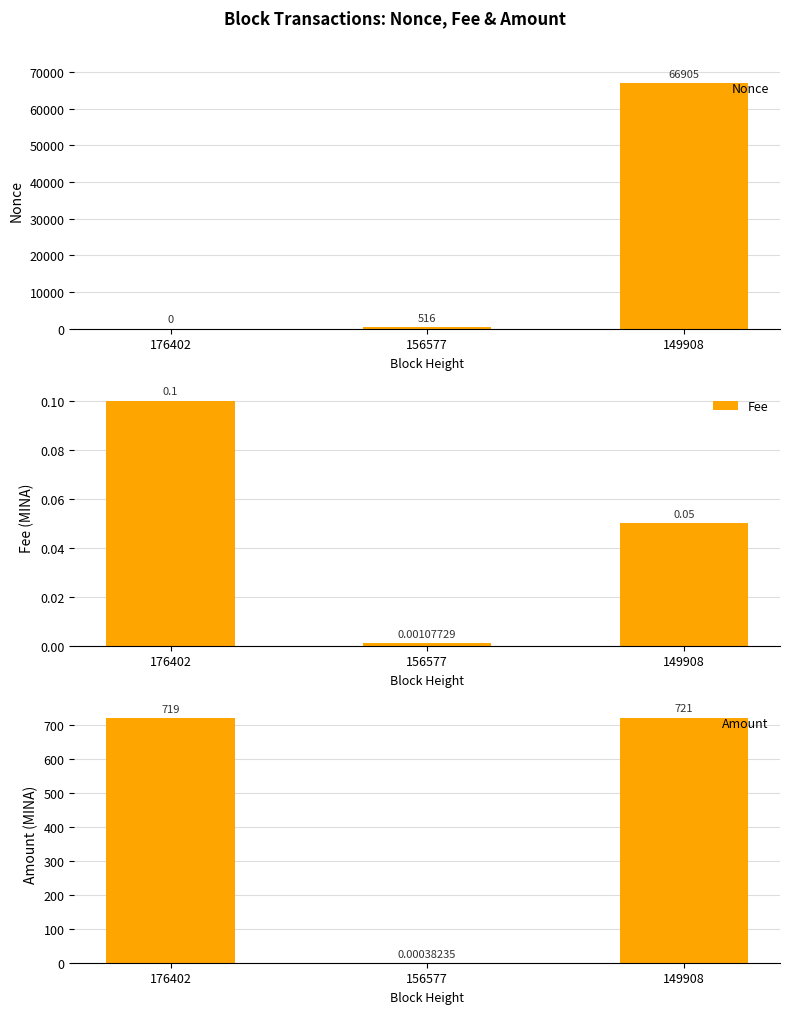

At which label does Amount first exceed 719?

149908